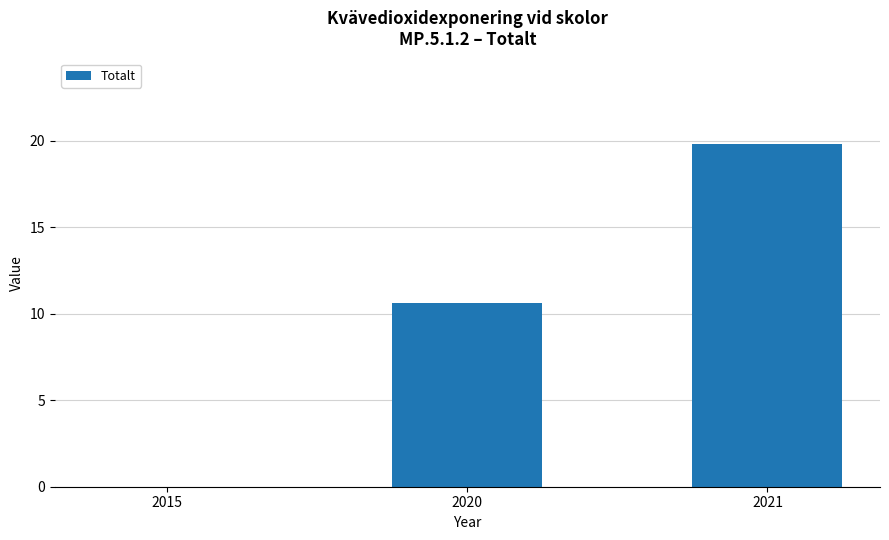

Reading left to right, extract all data points from this chart.

2015=0.0	2020=10.6	2021=19.8